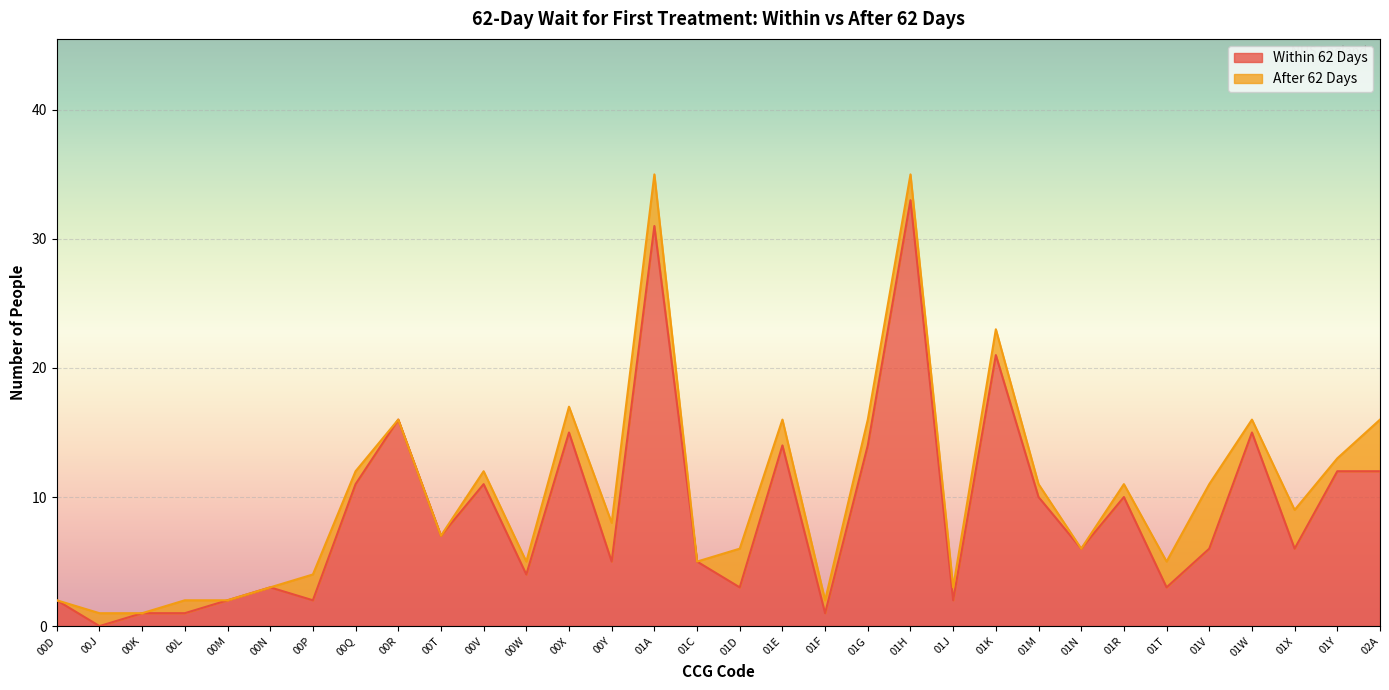

The value at 01G is 22. True or false?

False